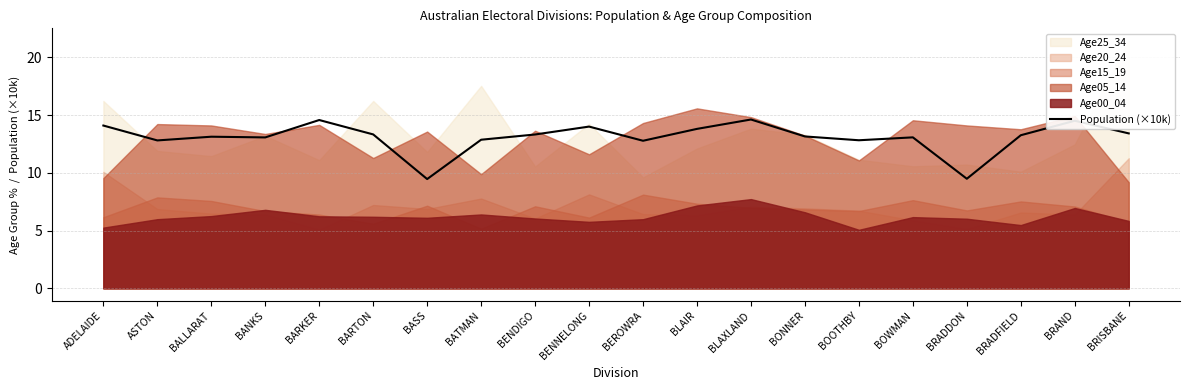

Does the chart have visible grid lines?

Yes